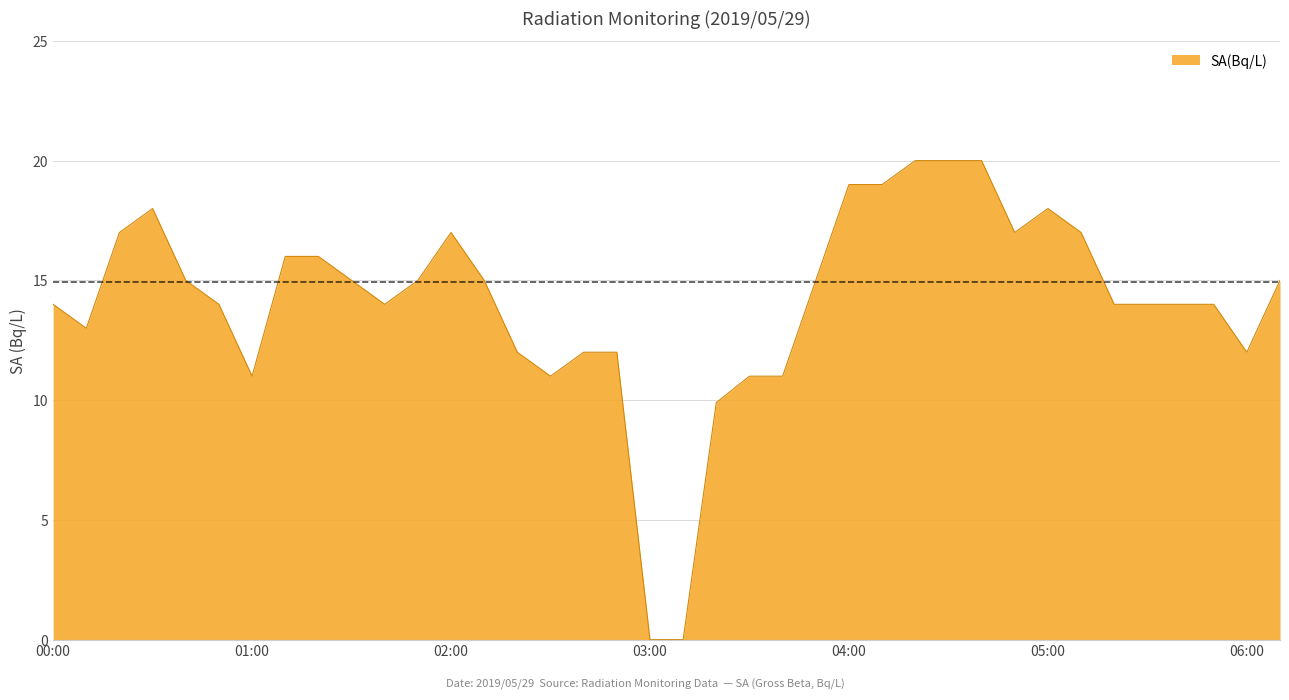

List the labels in order of value, smallest first.

03:00, 03:10, 03:20, 01:00, 02:30, 03:30, 03:40, 02:20, 02:40, 02:50, 06:00, 00:10, 00:00, 00:50, 01:40, 05:20, 05:30, 05:40, 05:50, 00:40, 01:30, 01:50, 02:10, 03:50, 06:10, 01:10, 01:20, 00:20, 02:00, 04:50, 05:10, 00:30, 05:00, 04:00, 04:10, 04:20, 04:30, 04:40